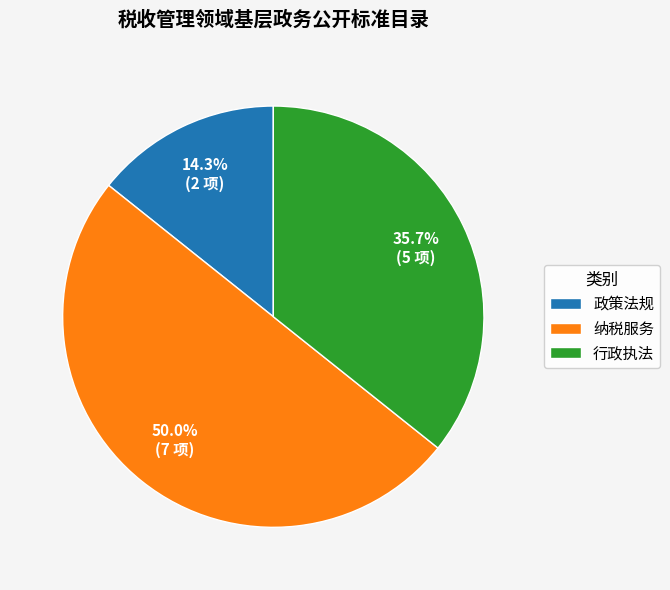

Rank the categories by value from highest to lowest.

纳税服务, 行政执法, 政策法规